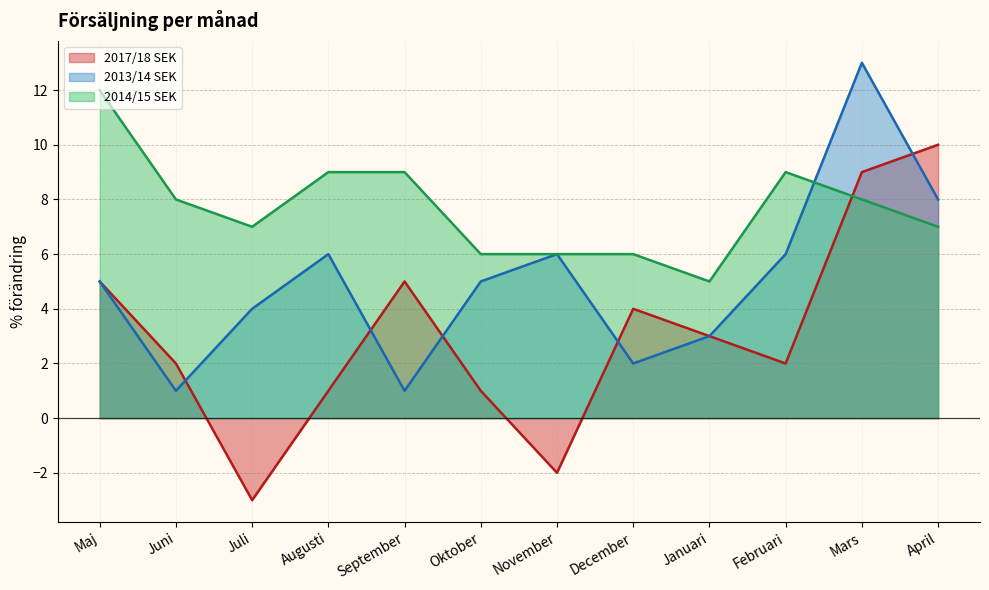

Reading left to right, transcribe all the data shown in this chart.

2017/18 SEK: 5	2	-3	1	5	1	-2	4	3	2	9	10
2013/14 SEK: 5	1	4	6	1	5	6	2	3	6	13	8
2014/15 SEK: 12	8	7	9	9	6	6	6	5	9	8	7